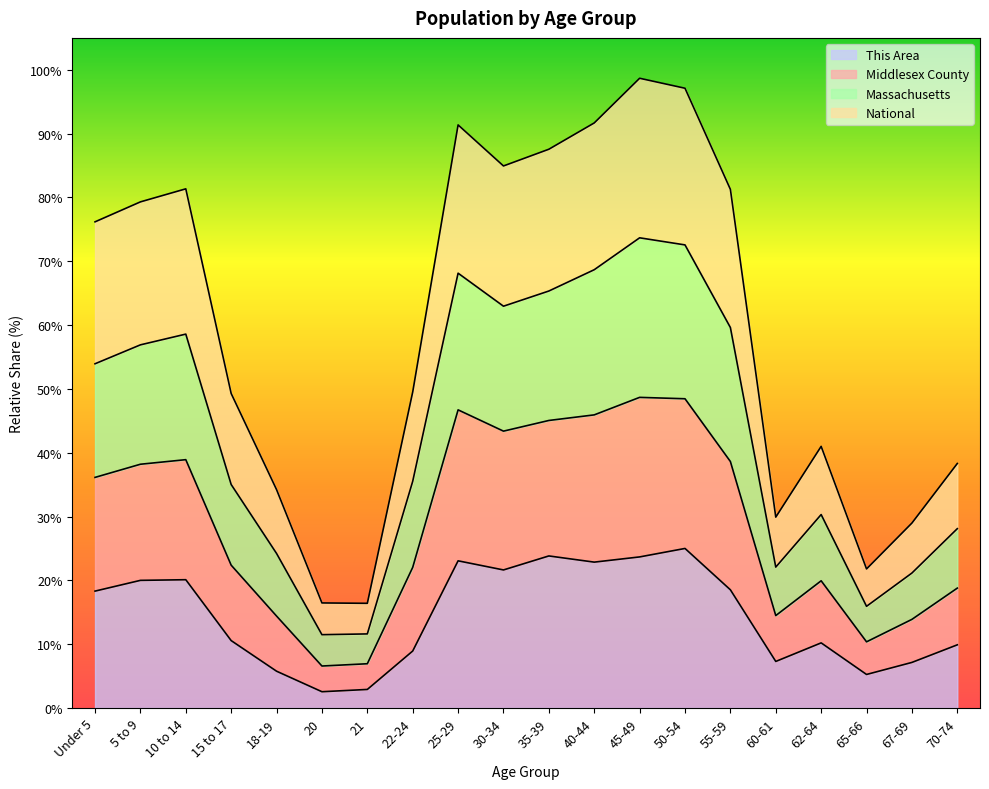

What is the total value across all series at 20?

16.5